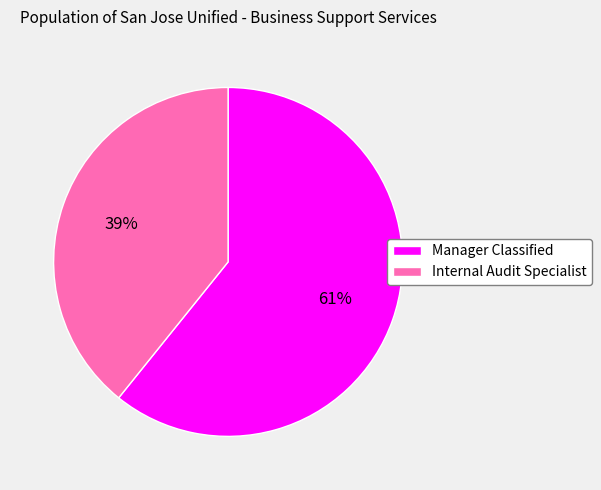

How many slices are in this pie chart?

2